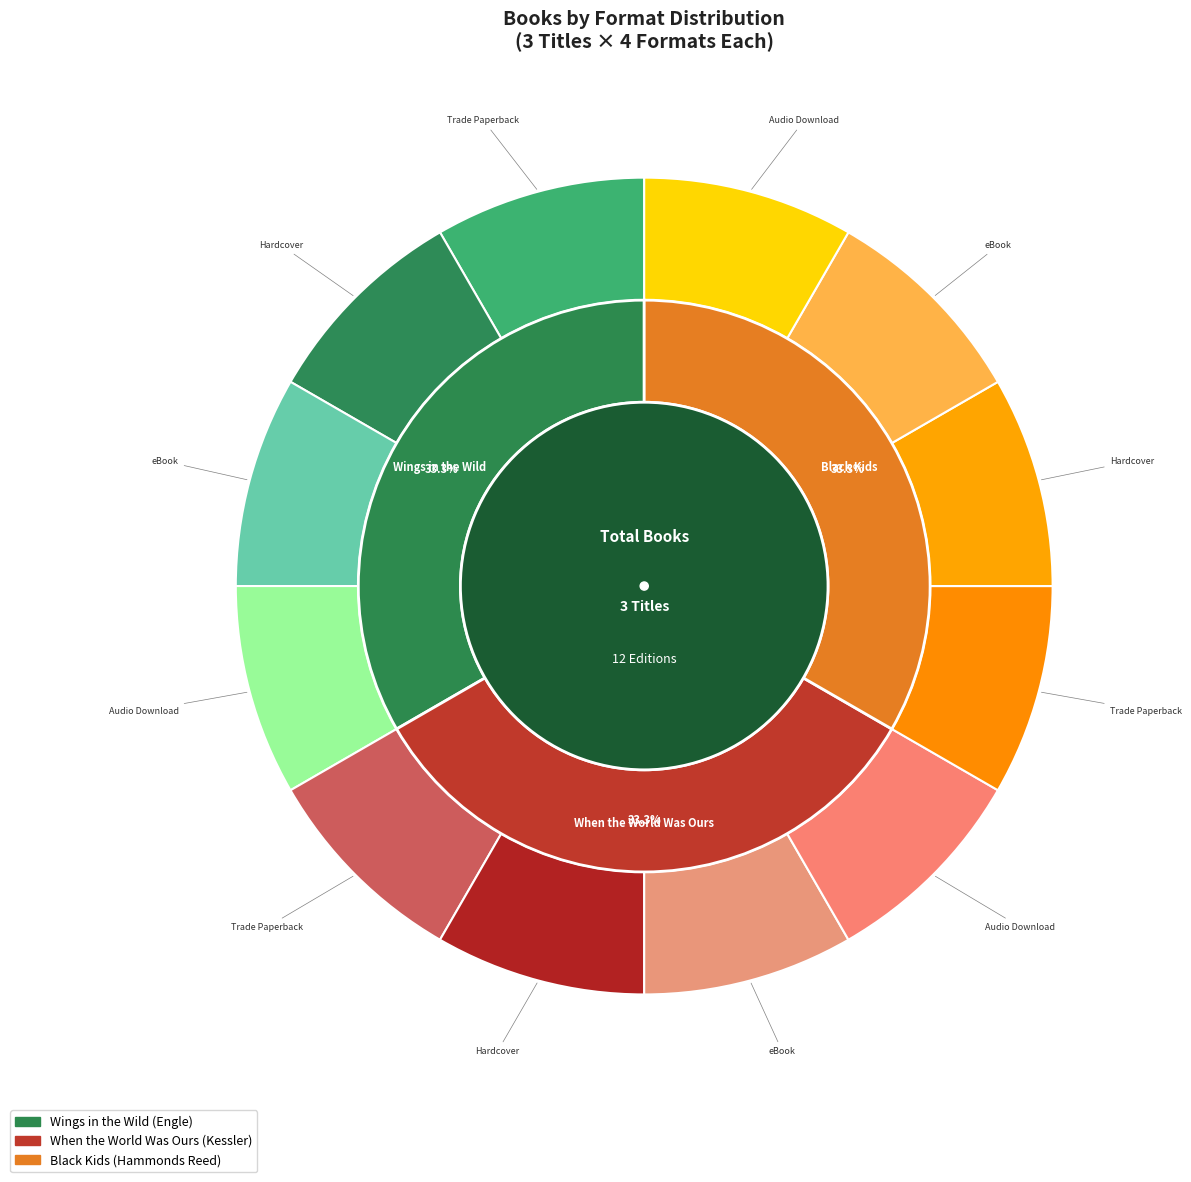

What is the smallest slice in the pie chart?

Black Kids